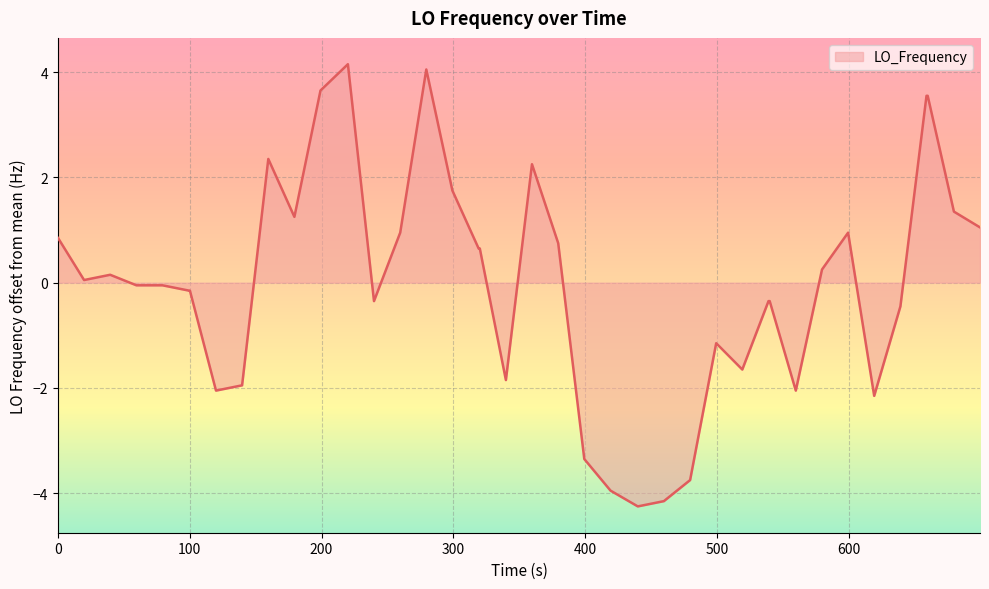

What is the greatest value displayed?

4.2